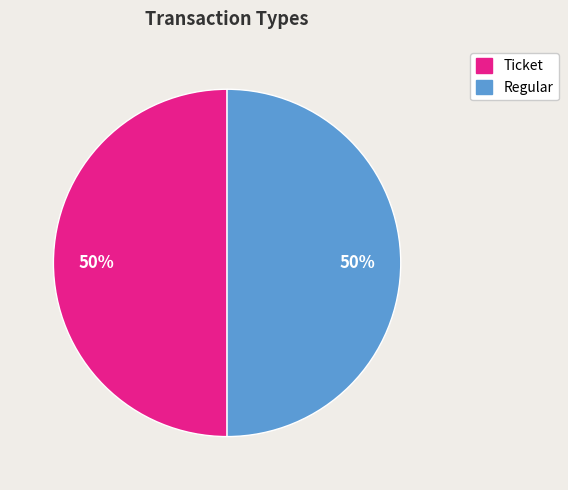

What percentage is the Regular slice, to the nearest percent?

50%